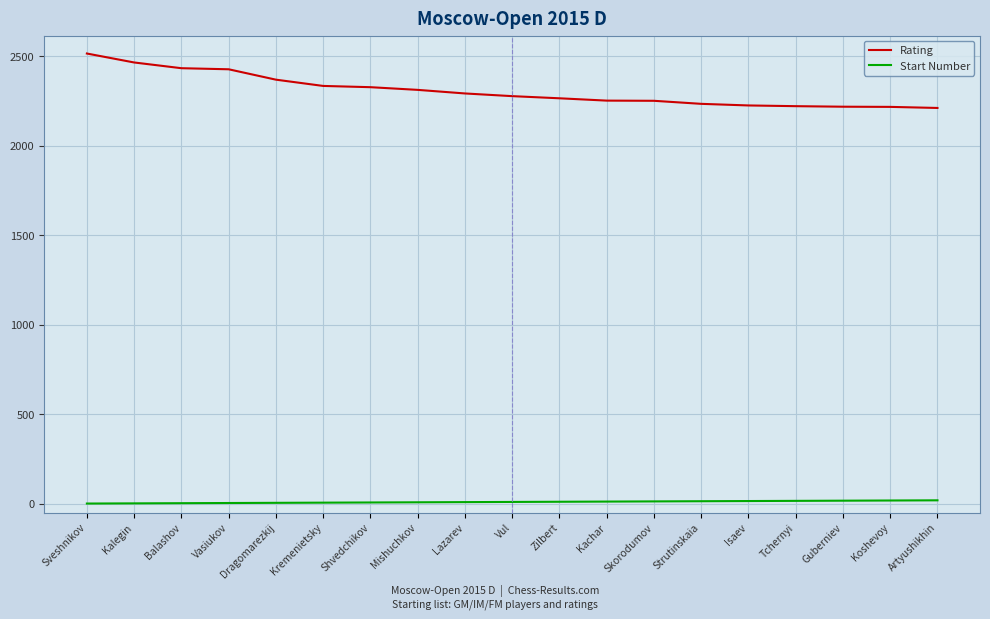

Does the chart display data point markers on the line(s)?

No